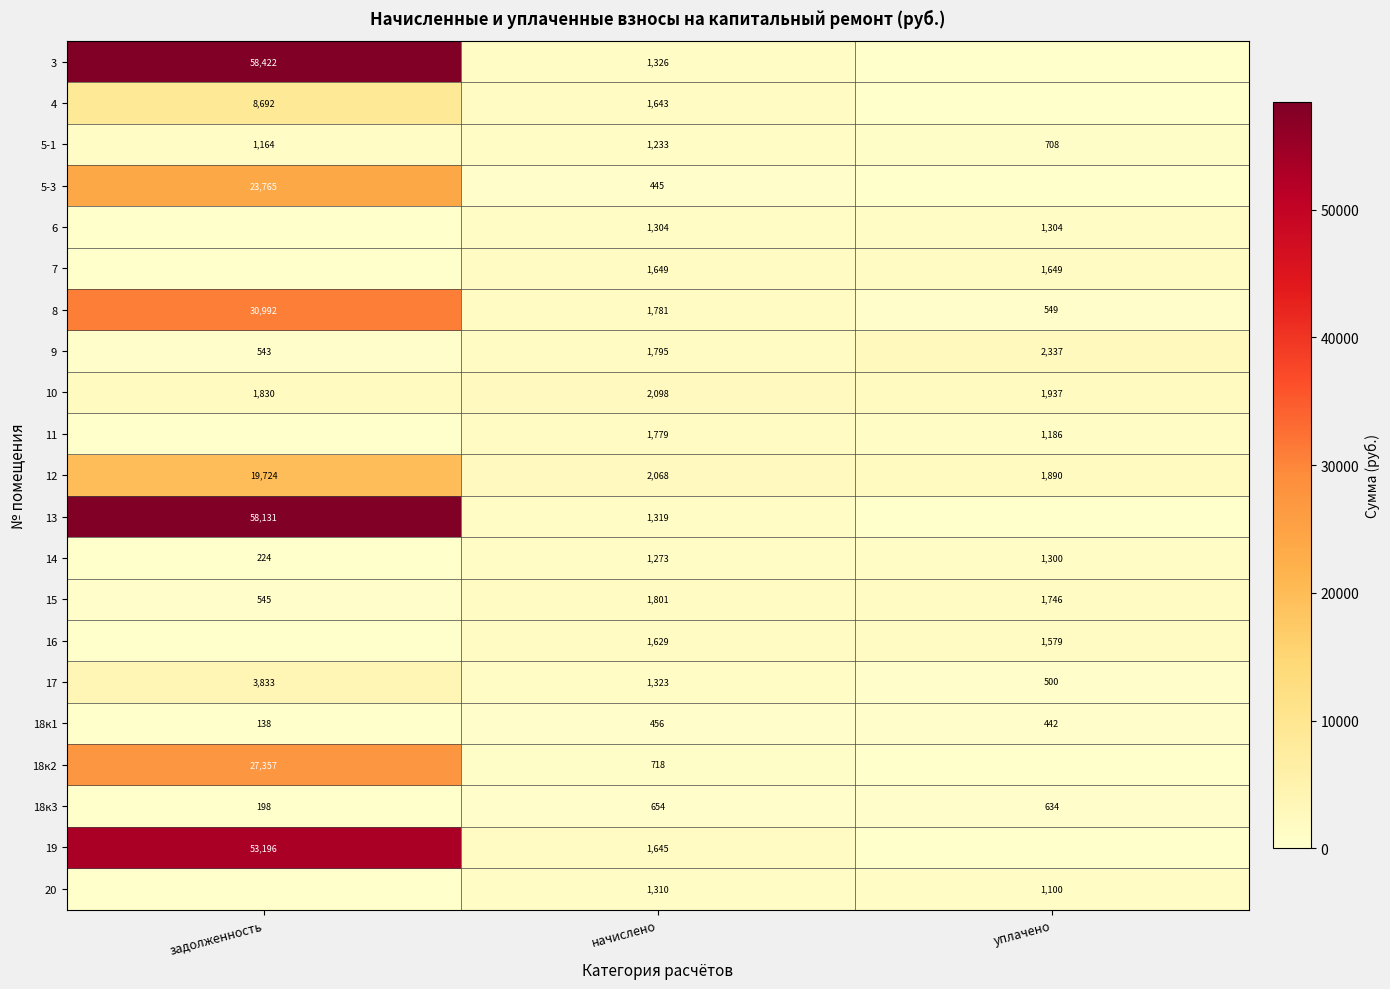

What is the difference between the maximum and minimum values in the 18к1 series?

318